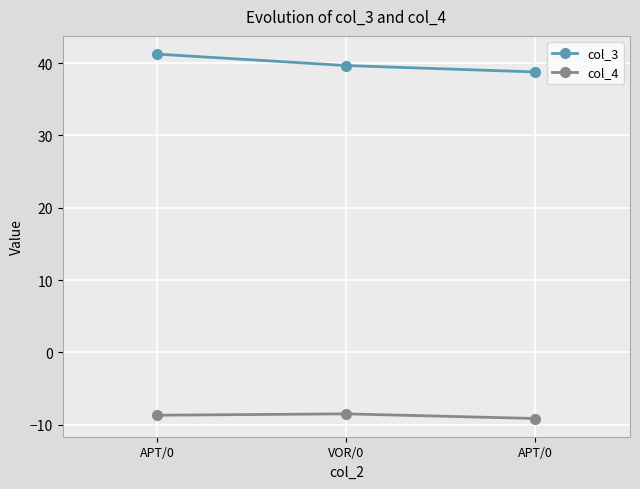

At which label does col_3 first exceed 39?

APT/0